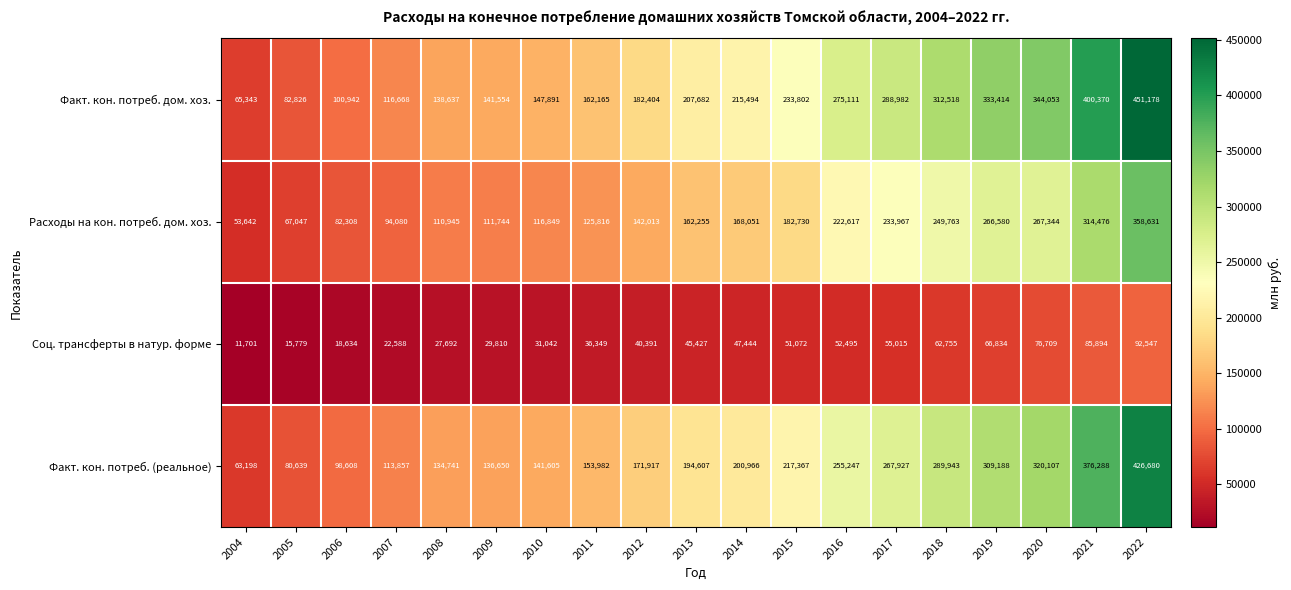

Which series has the largest range (max minus min)?

Факт. кон. потреб. дом. хоз.